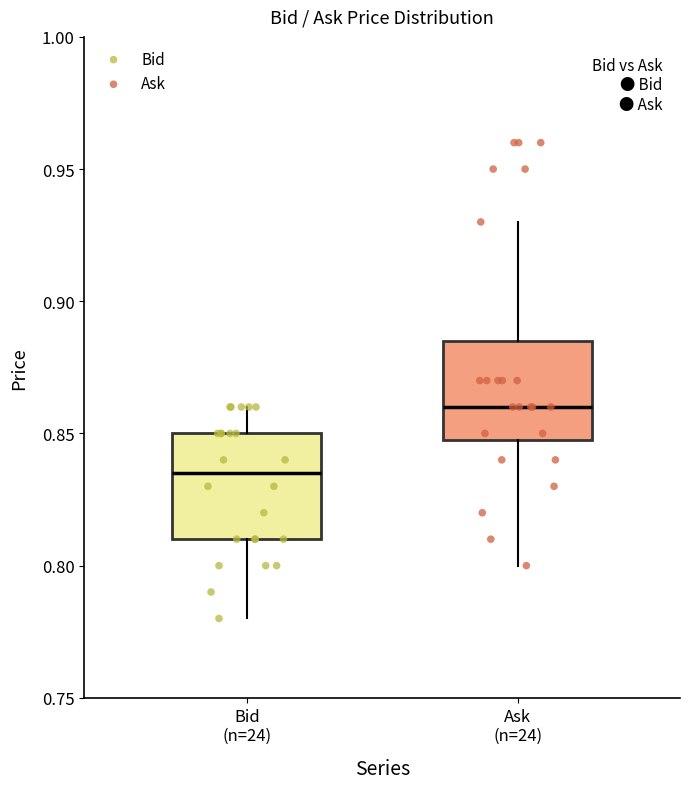

Which box has the highest median line?

Ask (n=24)